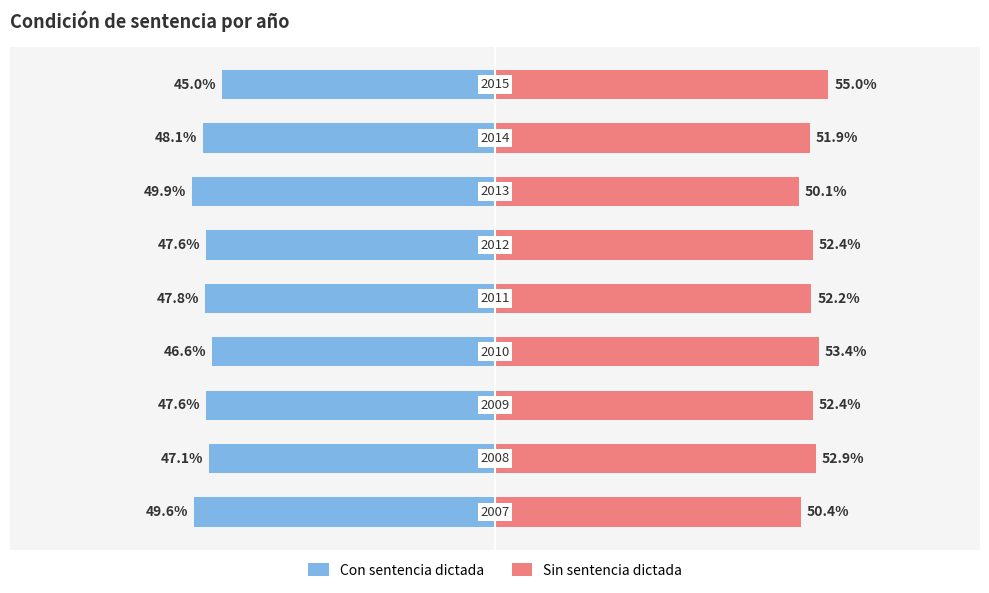

Rank the series at 40 from lowest to highest value.

Con sentencia dictada, Sin sentencia dictada